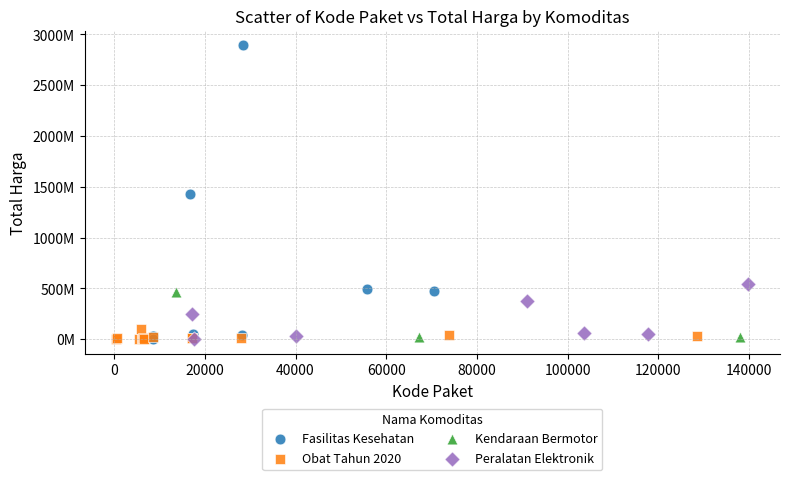

What are all the series names shown in the legend?

Fasilitas Kesehatan, Obat Tahun 2020, Kendaraan Bermotor, Peralatan Elektronik